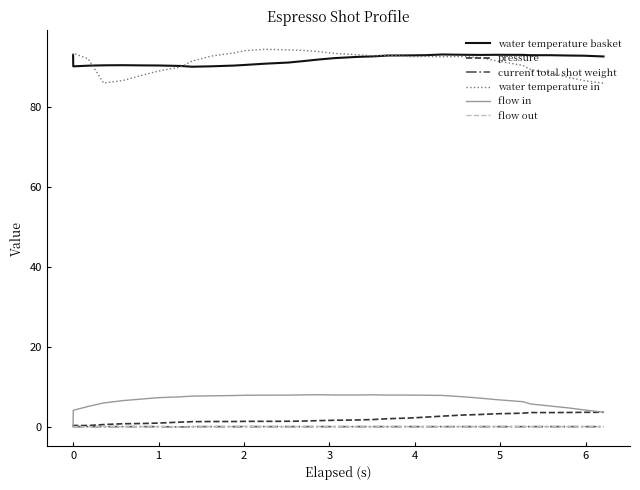

True or false: water temperature in and current total shot weight intersect in this chart.

False